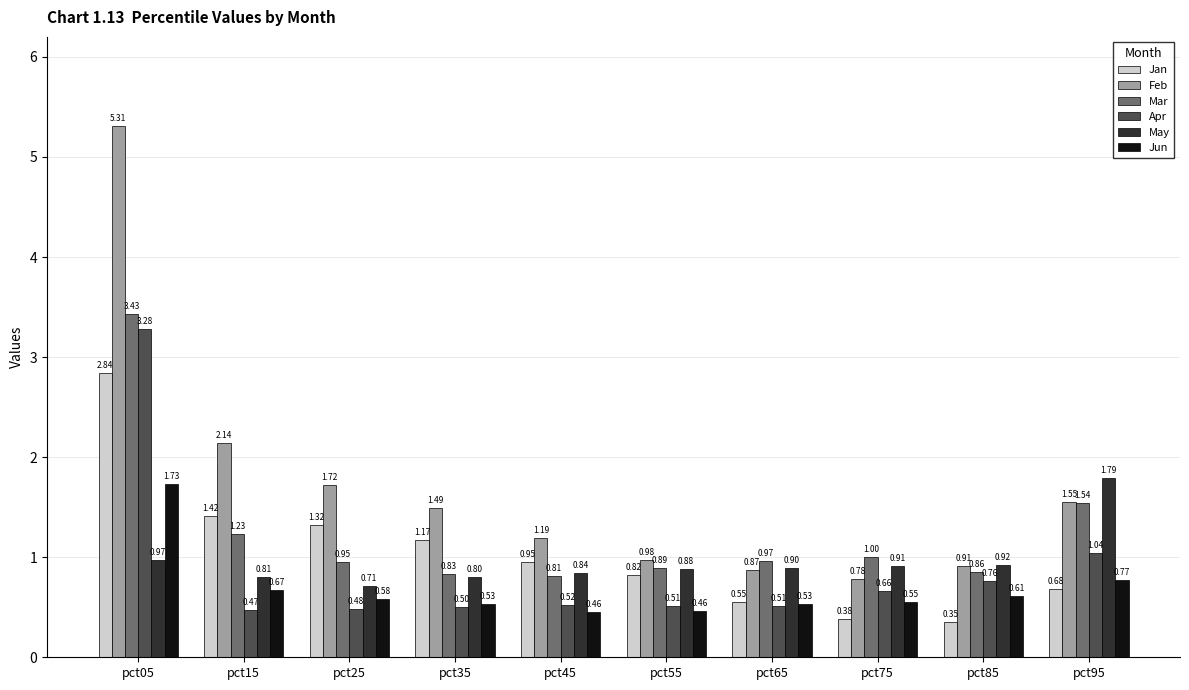

Which series has the largest total across all categories?

Feb